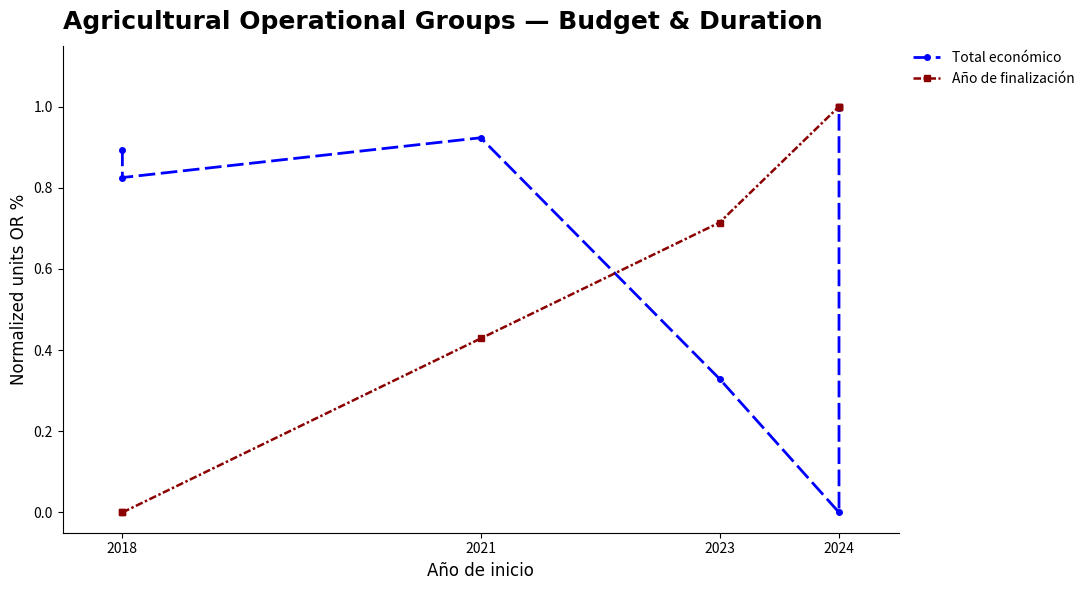

Does the chart display data point markers on the line(s)?

Yes